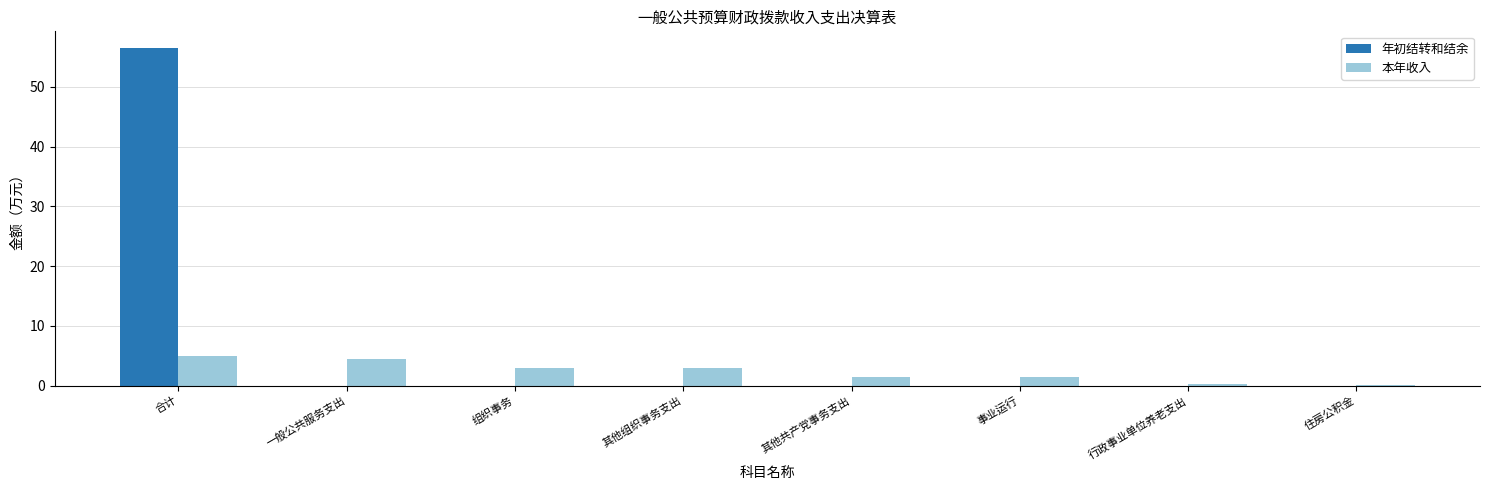

Which series has the largest total across all categories?

年初结转和结余